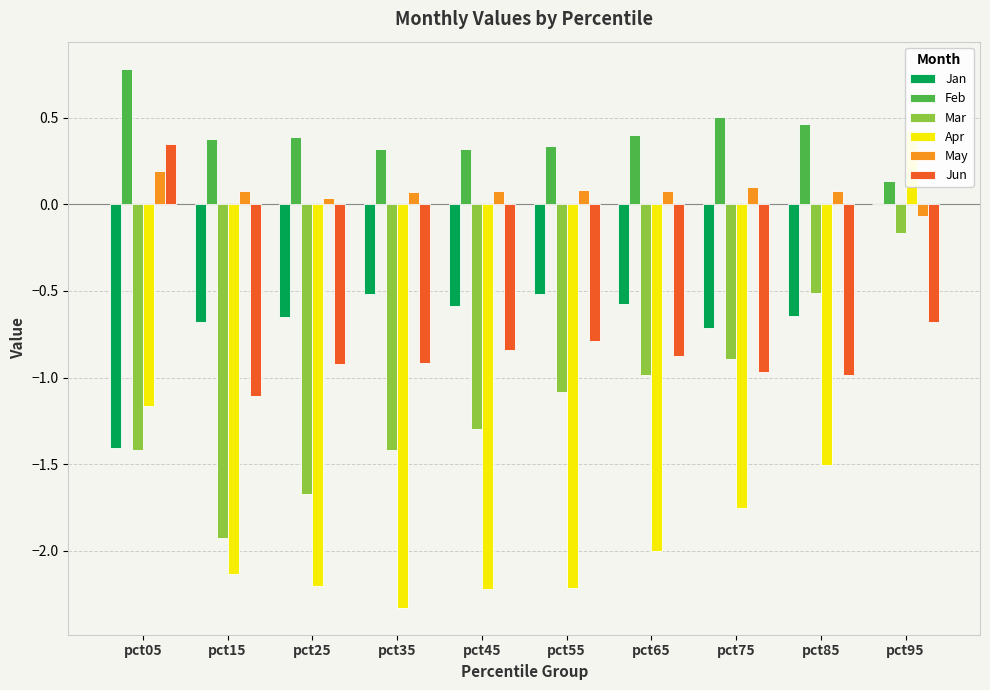

Rank the series at pct45 from highest to lowest value.

Feb, May, Jan, Jun, Mar, Apr